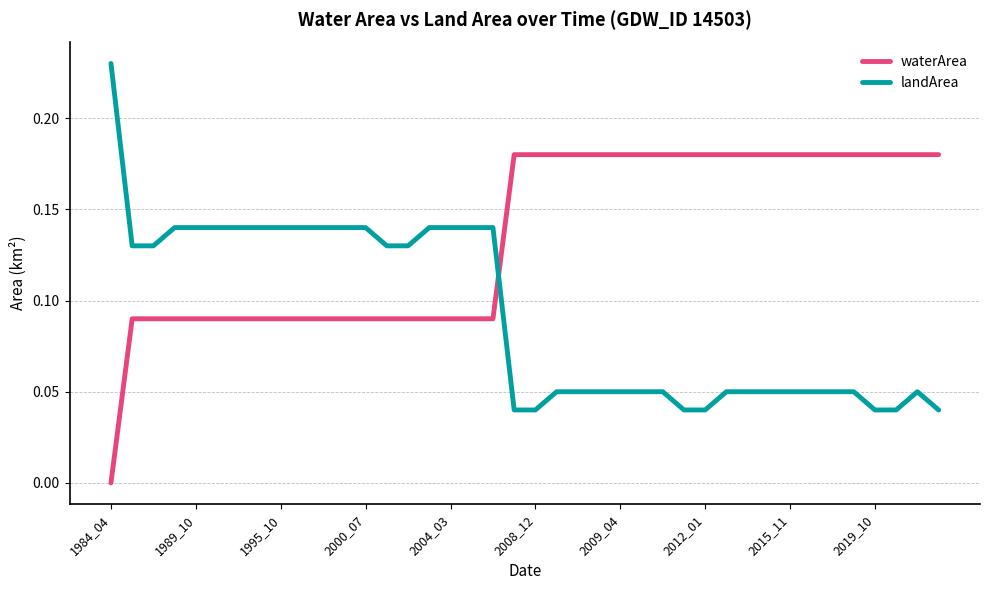

Is this an area chart (filled region under the line)?

No